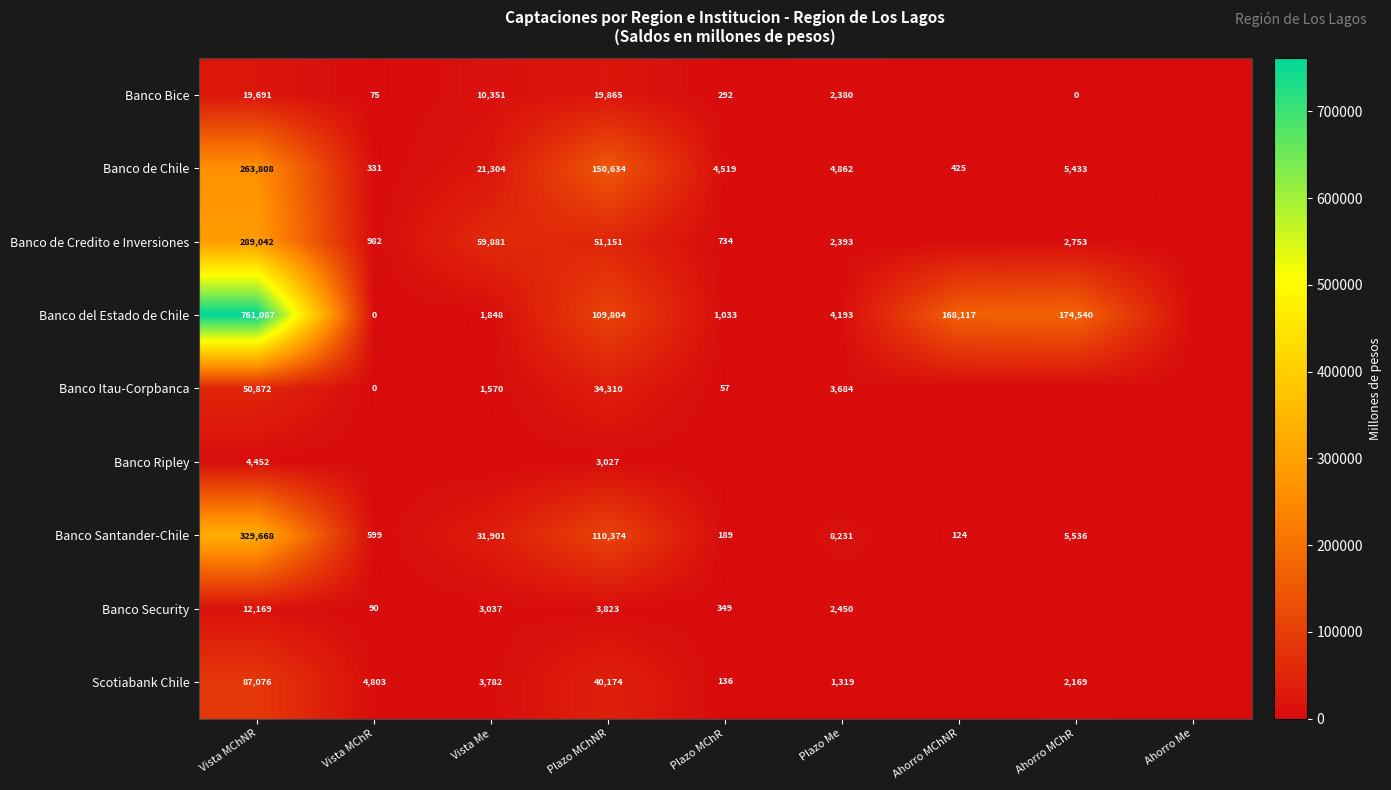

What is the total value across all series at Plazo MChNR?

523162